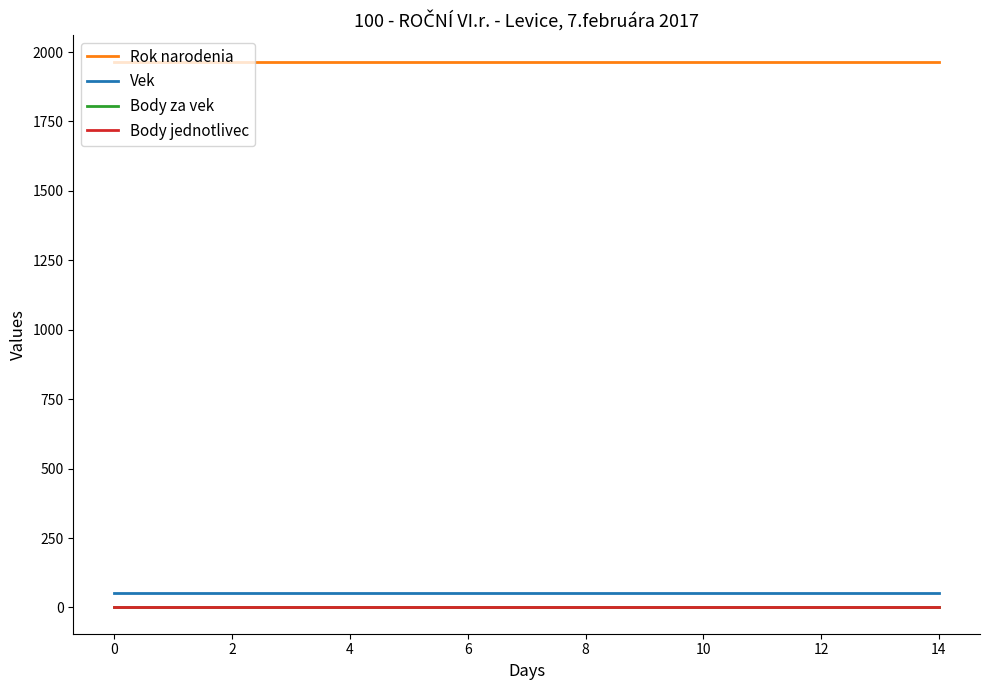

Is this an area chart (filled region under the line)?

No